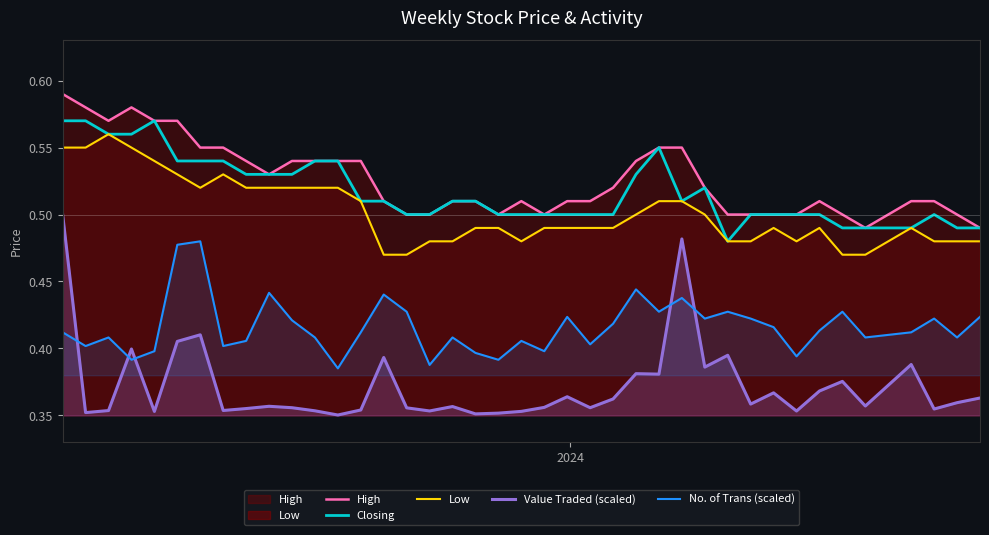

True or false: Closing and No. of Trans (scaled) cross at least once.

False